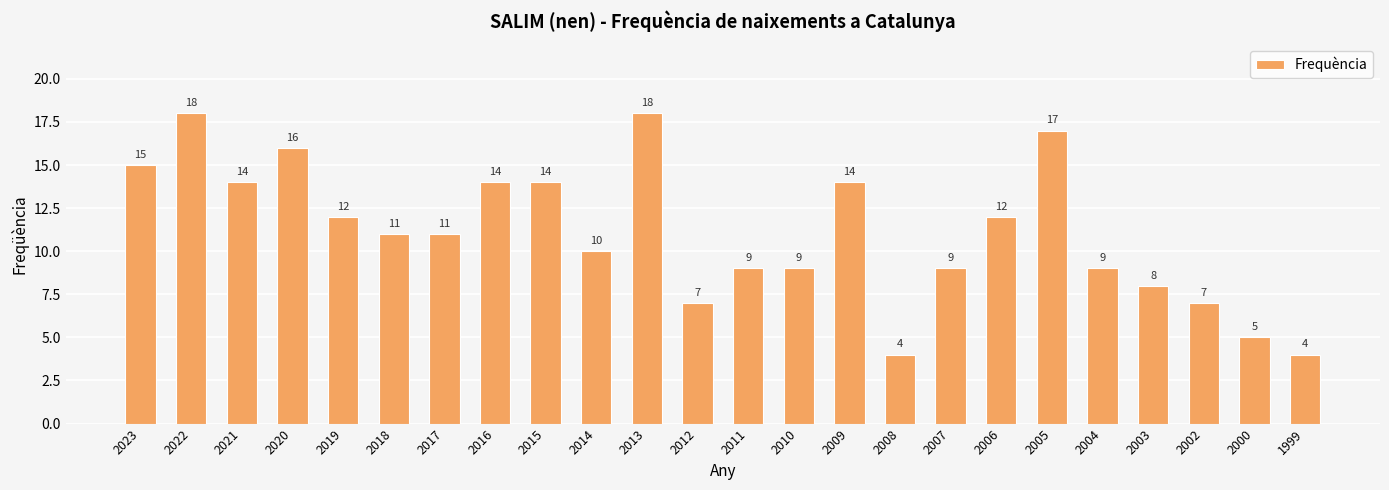

Read the value at 2022, to the nearest 5.

20